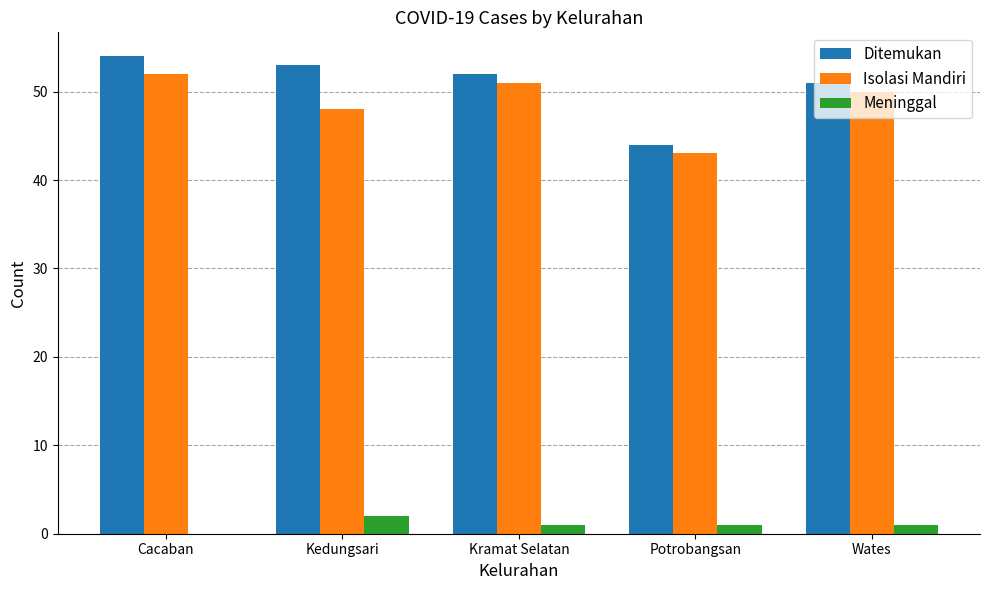

The value of Ditemukan at Kramat Selatan is 52. True or false?

True